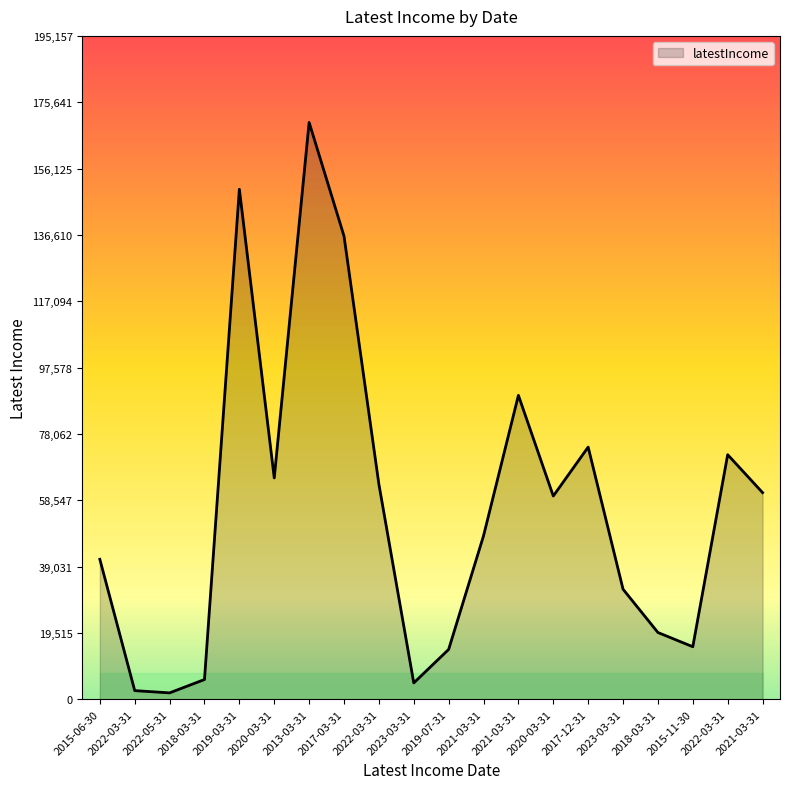

What is the value of the 11th point from the left?

14661